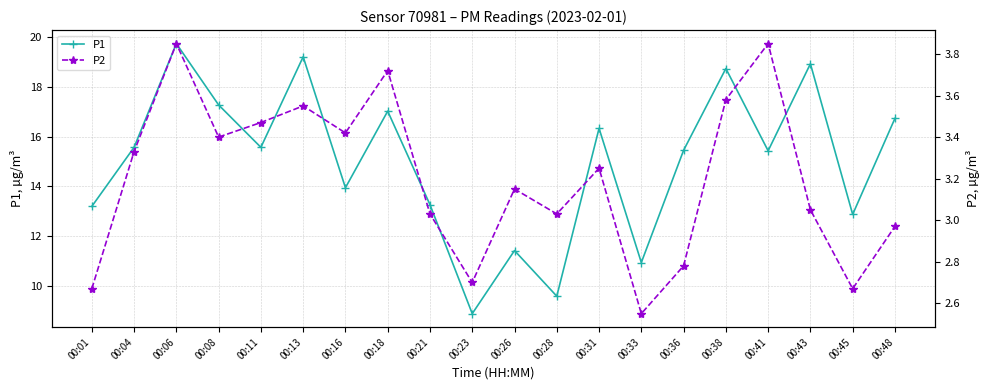

Which series has the largest range (max minus min)?

P1